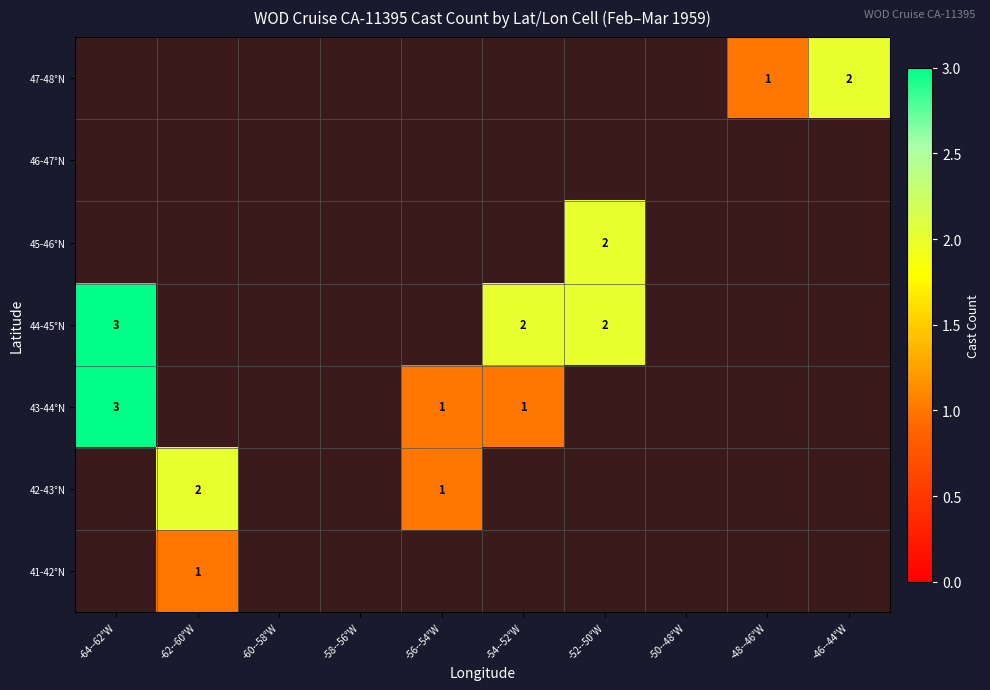

List the labels in order of 43-44°N value, smallest first.

-62--60°W, -60--58°W, -58--56°W, -52--50°W, -50--48°W, -48--46°W, -46--44°W, -56--54°W, -54--52°W, -64--62°W